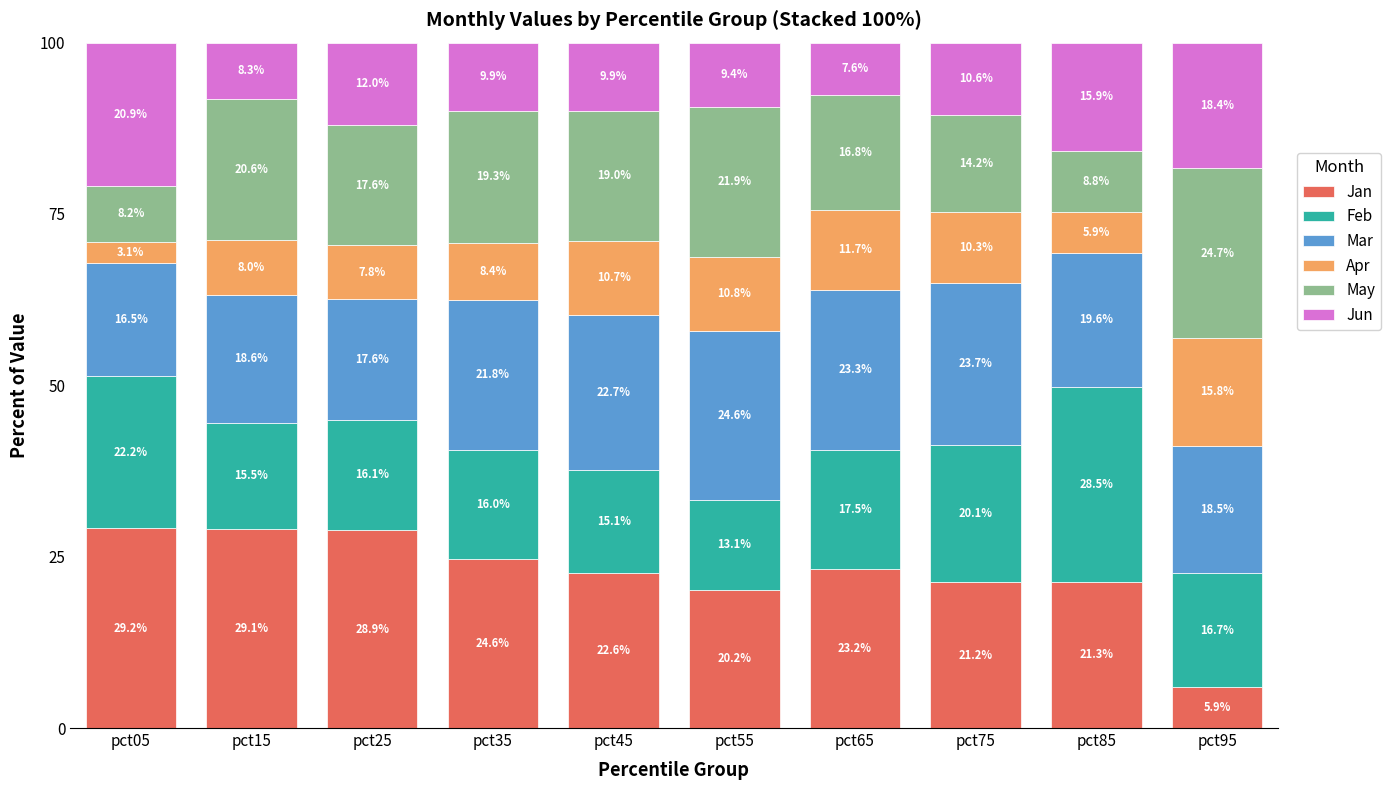

True or false: Jan has a value of 13.4 at pct85.

False